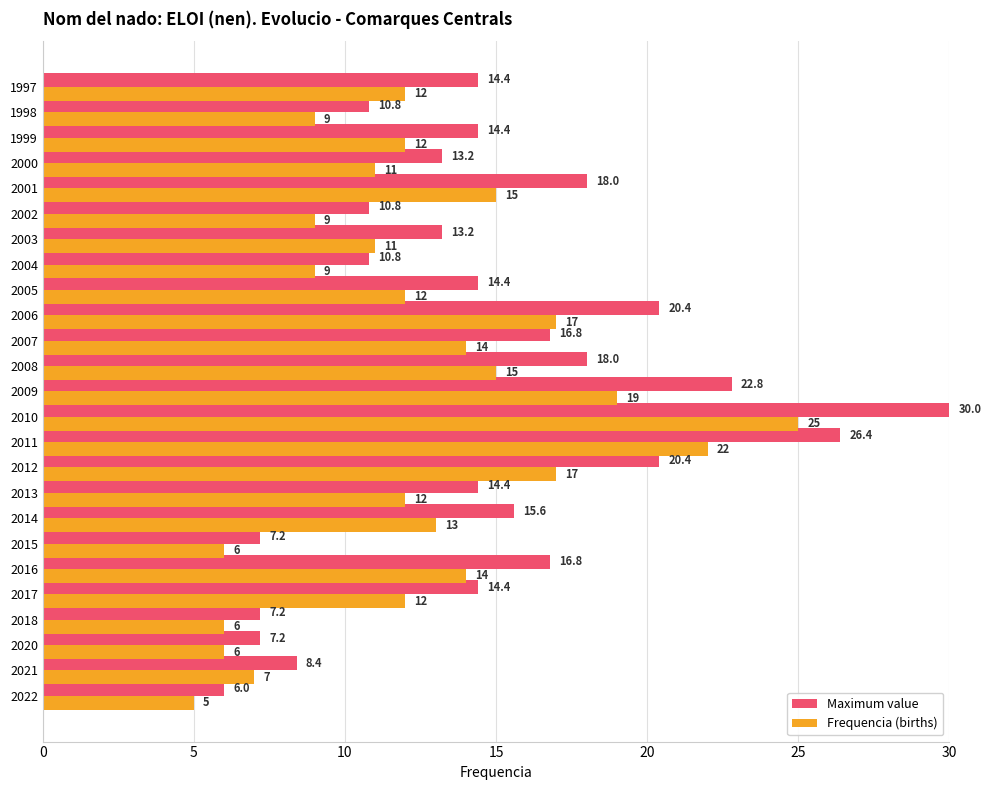

The value of Frequencia (births) at 2006 is 17.0. True or false?

True